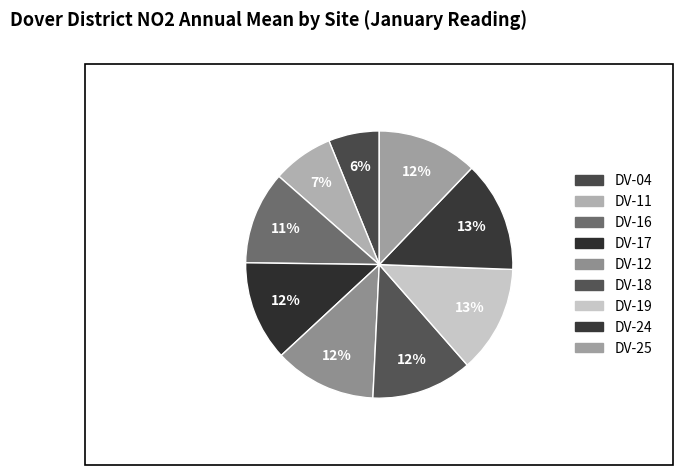

What percentage is the DV-25 slice, to the nearest percent?

12%